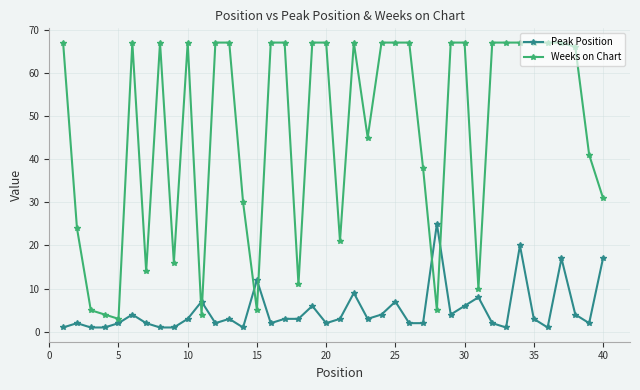

Which series has the largest total across all categories?

Weeks on Chart